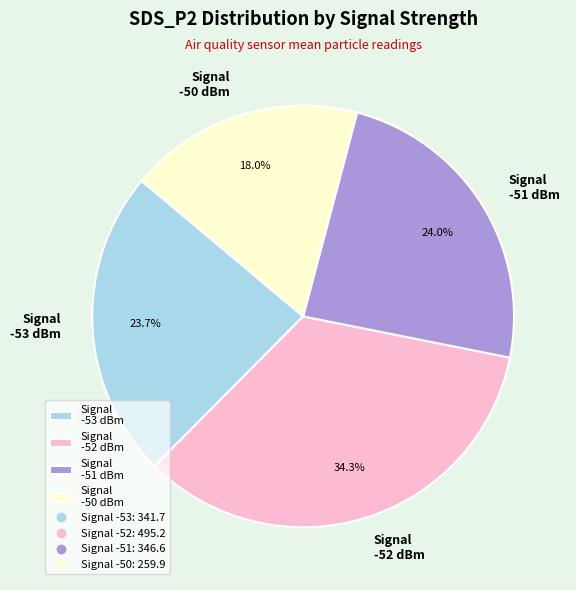

Does any single category account for the majority?

No